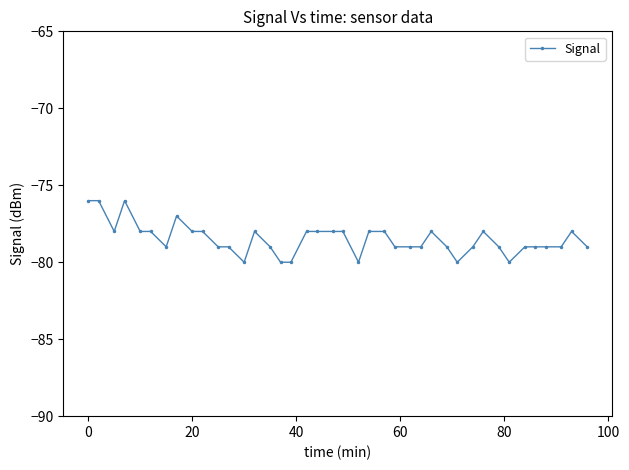

Count the values in the range -79 to -78.

30